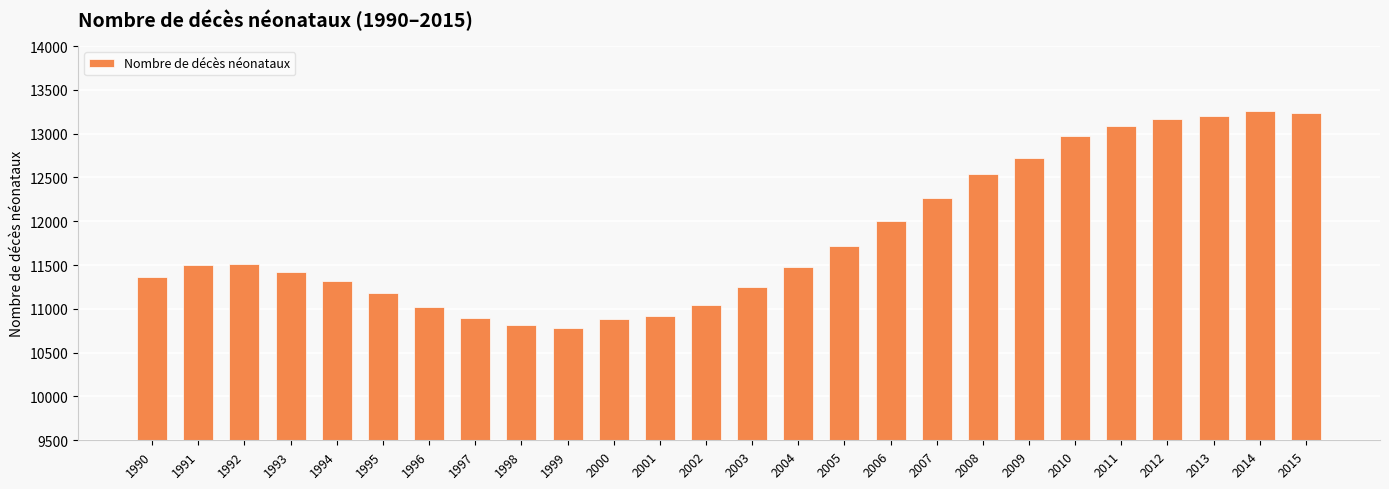

What is the value of the 3rd bar from the left?

11507